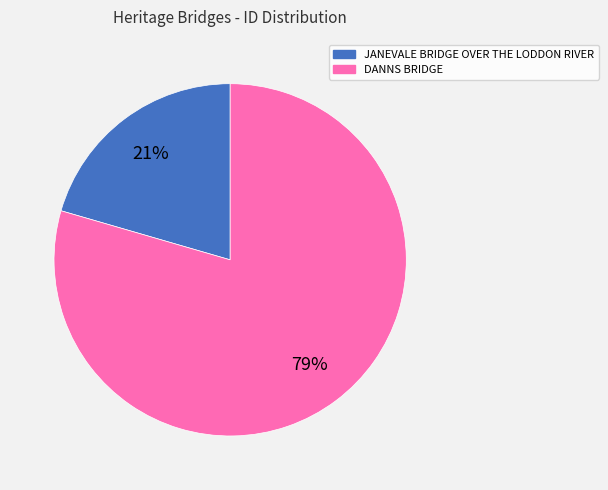

Rank the categories by value from highest to lowest.

DANNS BRIDGE, JANEVALE BRIDGE OVER THE LODDON RIVER